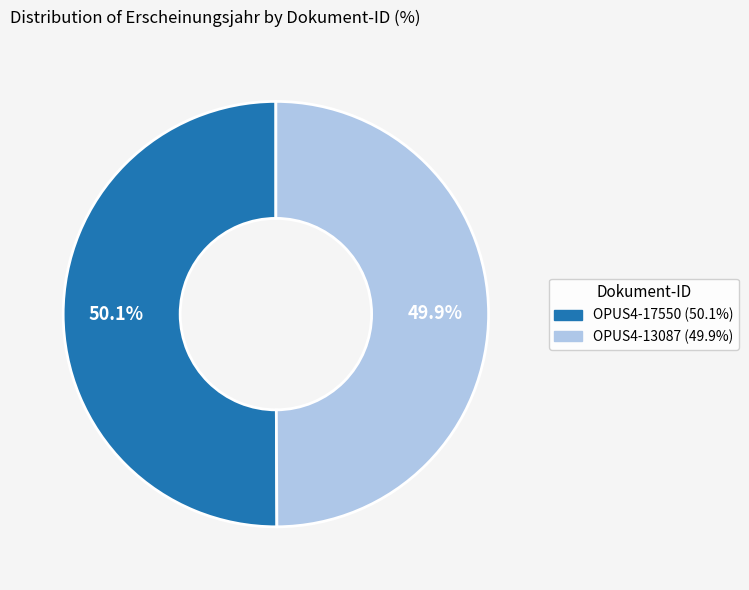

What percentage is NOT represented by OPUS4-17550?

49.9%